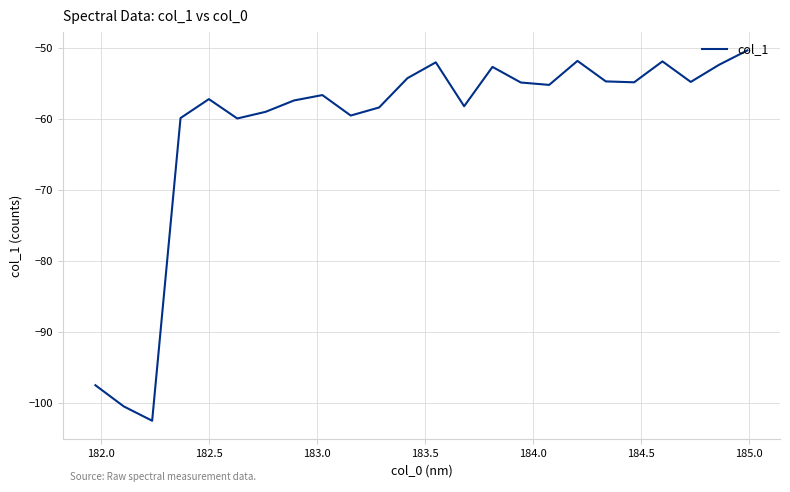

What is the maximum value shown in the chart?

-50.3